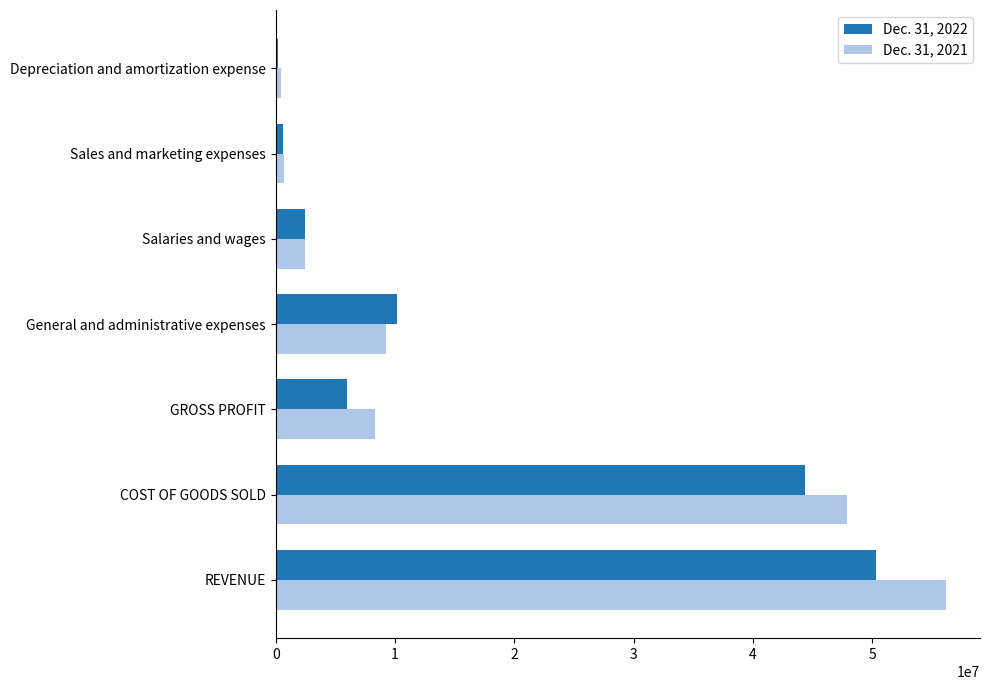

List the series in order of their overall mean, highest first.

Dec. 31, 2021, Dec. 31, 2022